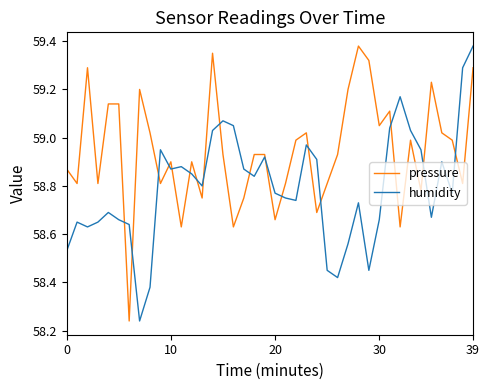

Which series has the largest total across all categories?

pressure